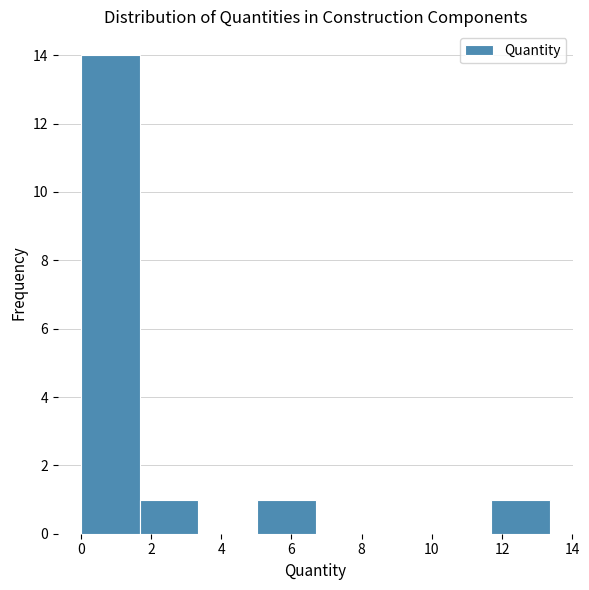

How tall is the bar that spans 0.0 to 1.6 on the x-axis? Neither the bar edges nor the heights are printed on the chart, so give them approximately, as read against the axes.

14